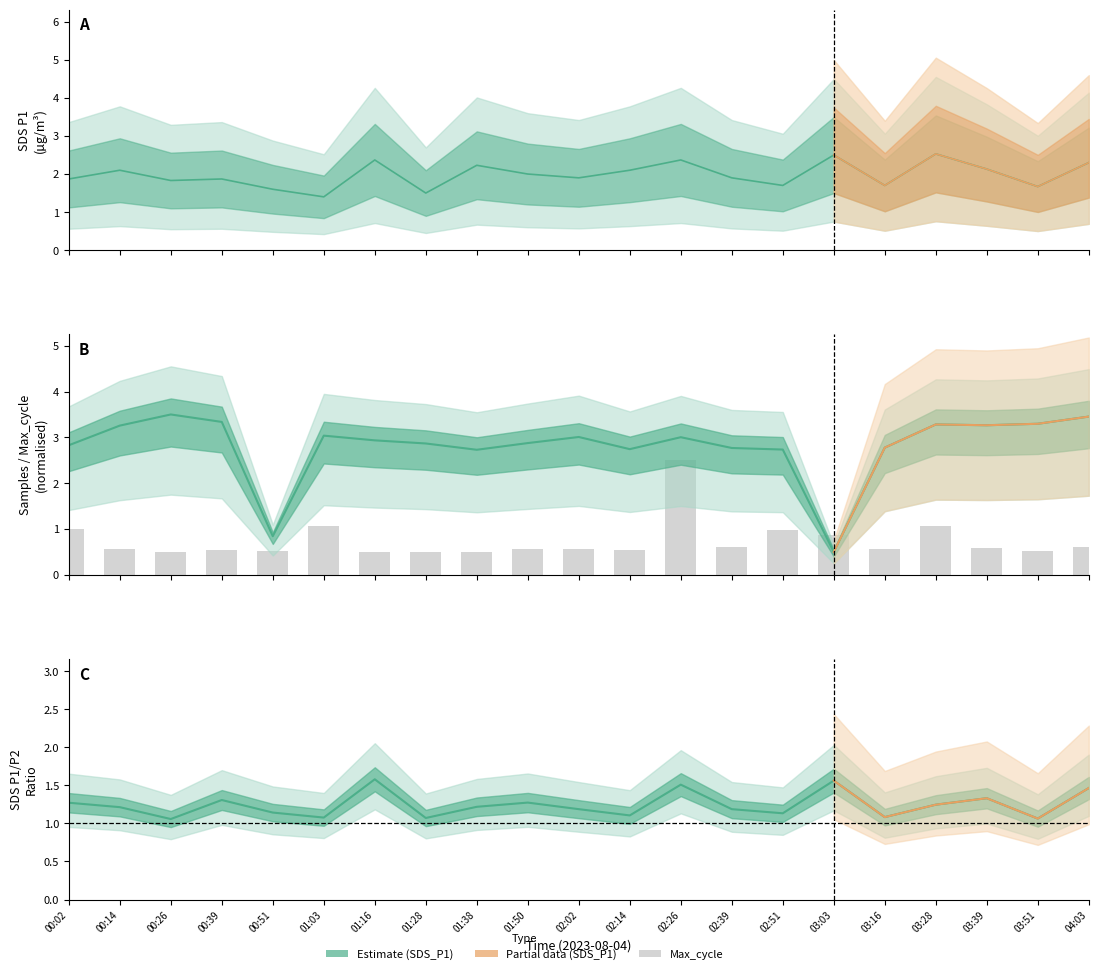

Reading left to right, transcribe all the data shown in this chart.

00:02=1.0	00:14=0.6	00:26=0.5	00:39=0.5	00:51=0.5	01:03=1.1	01:16=0.5	01:28=0.5	01:38=0.5	01:50=0.6	02:02=0.6	02:14=0.5	02:26=2.5	02:39=0.6	02:51=1.0	03:03=0.9	03:16=0.6	03:28=1.1	03:39=0.6	03:51=0.5	04:03=0.6